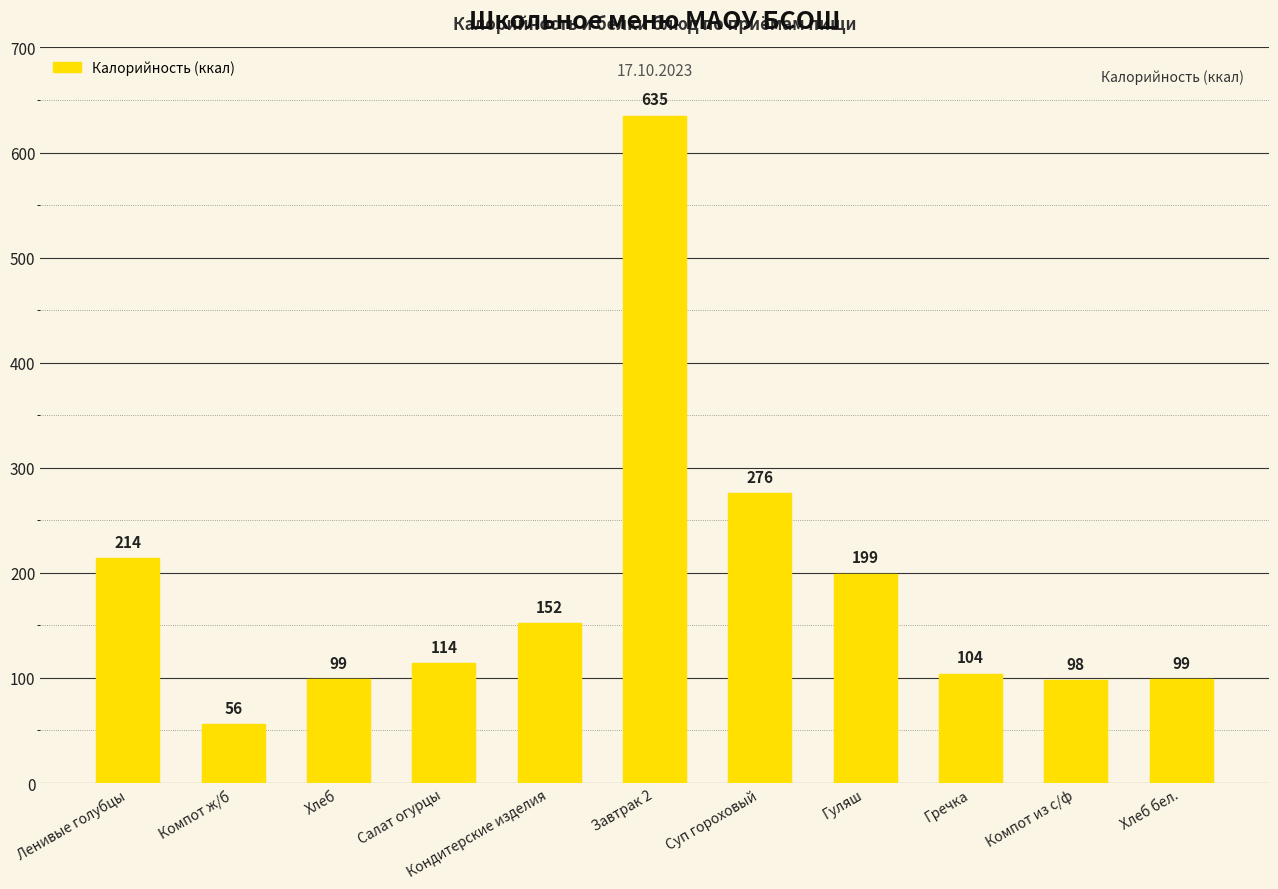

How many data points are less than 114?

5